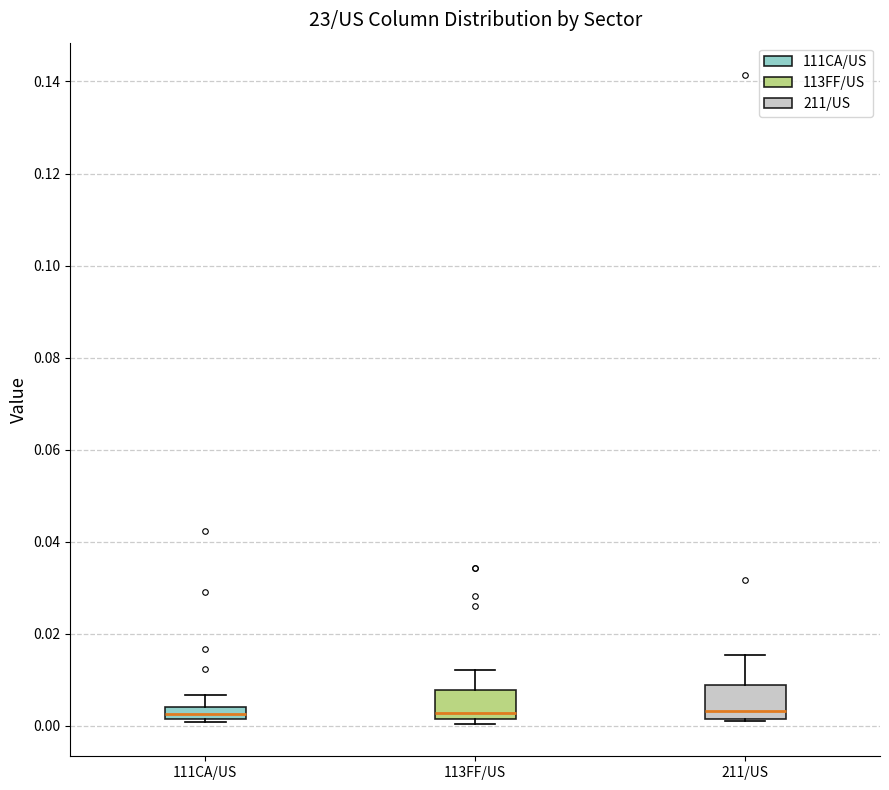

Where does the upper whisker of the box for 111CA/US end on the y-axis? The values are not printed on the chart, so give them approximately, as read against the axis.

0.006